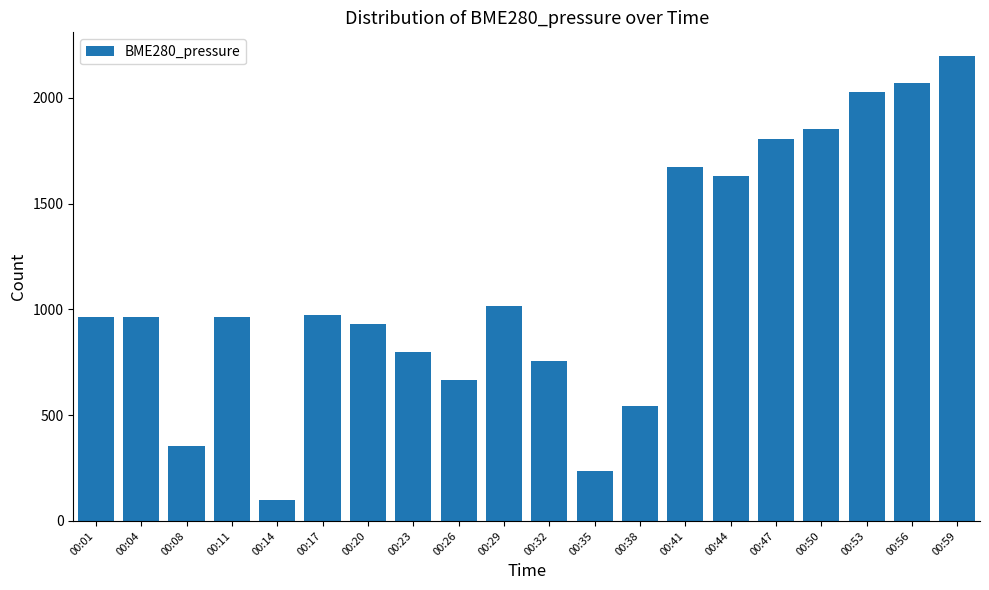

What is the value of the 16th bar from the left?

1806